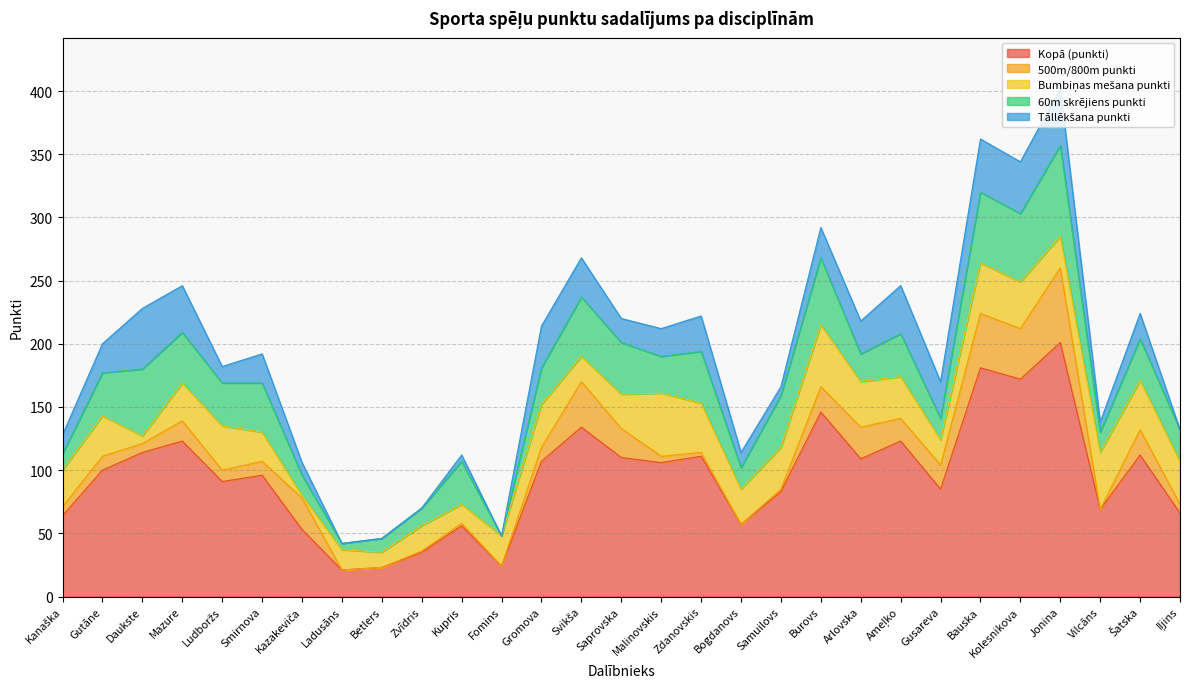

How many times do 500m/800m punkti and Tāllēkšana punkti cross each other?

8